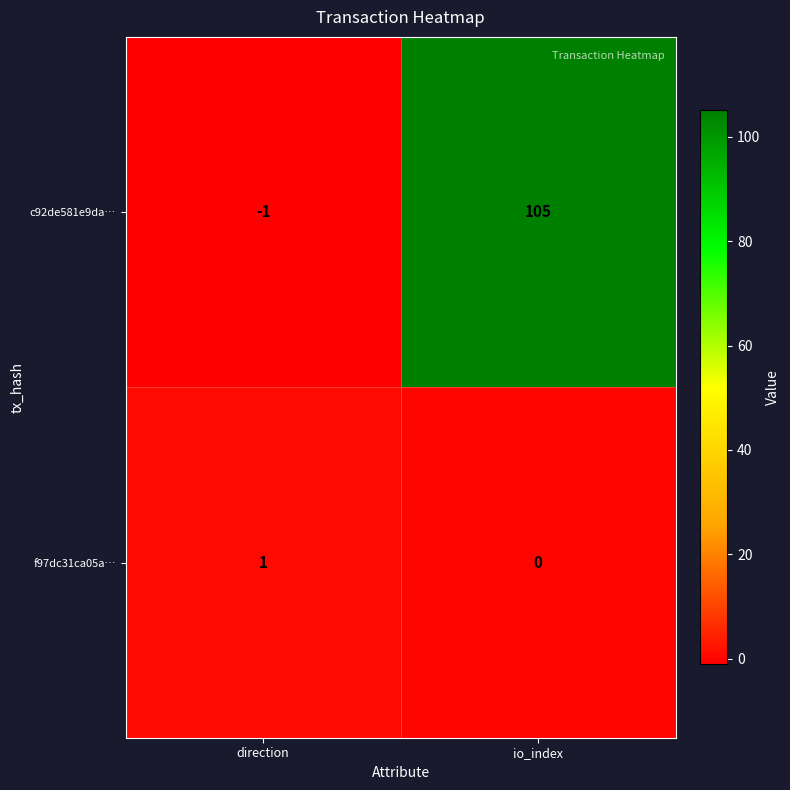

What is the difference between the maximum and minimum values in the c92de581e9da… series?

106